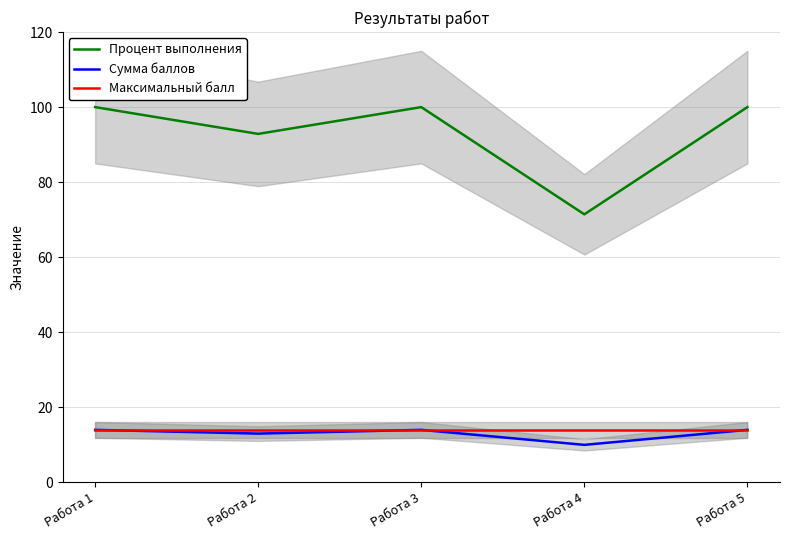

At how many categories does at least one series exceed 92?

4